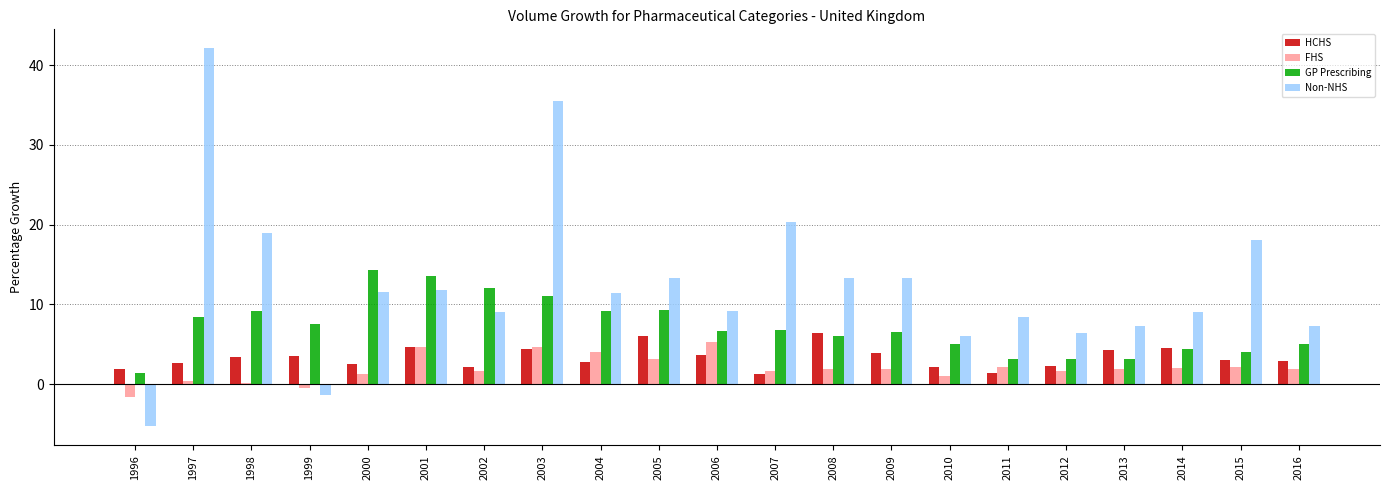

How many data points in Non-NHS are above 11?

11